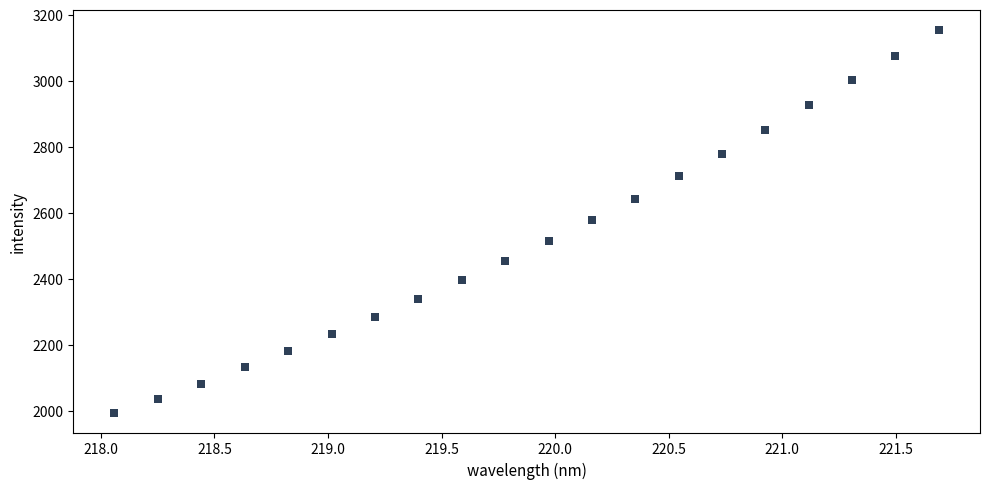

What is the range of Y values (max minus min)?

1163.6